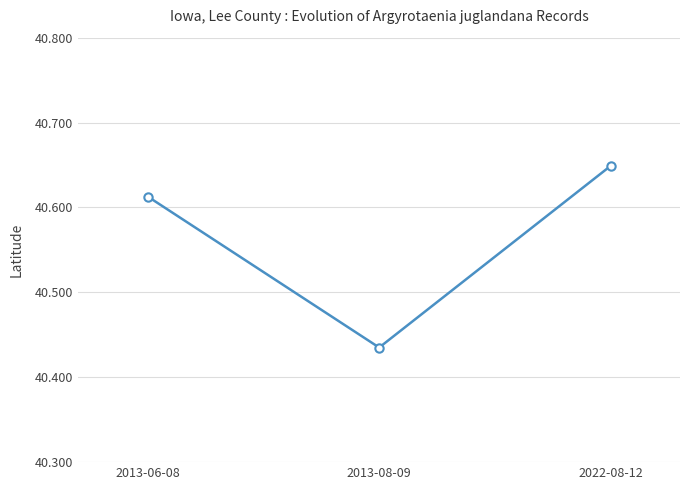

Which category has the lowest value across all series?

2013-08-09